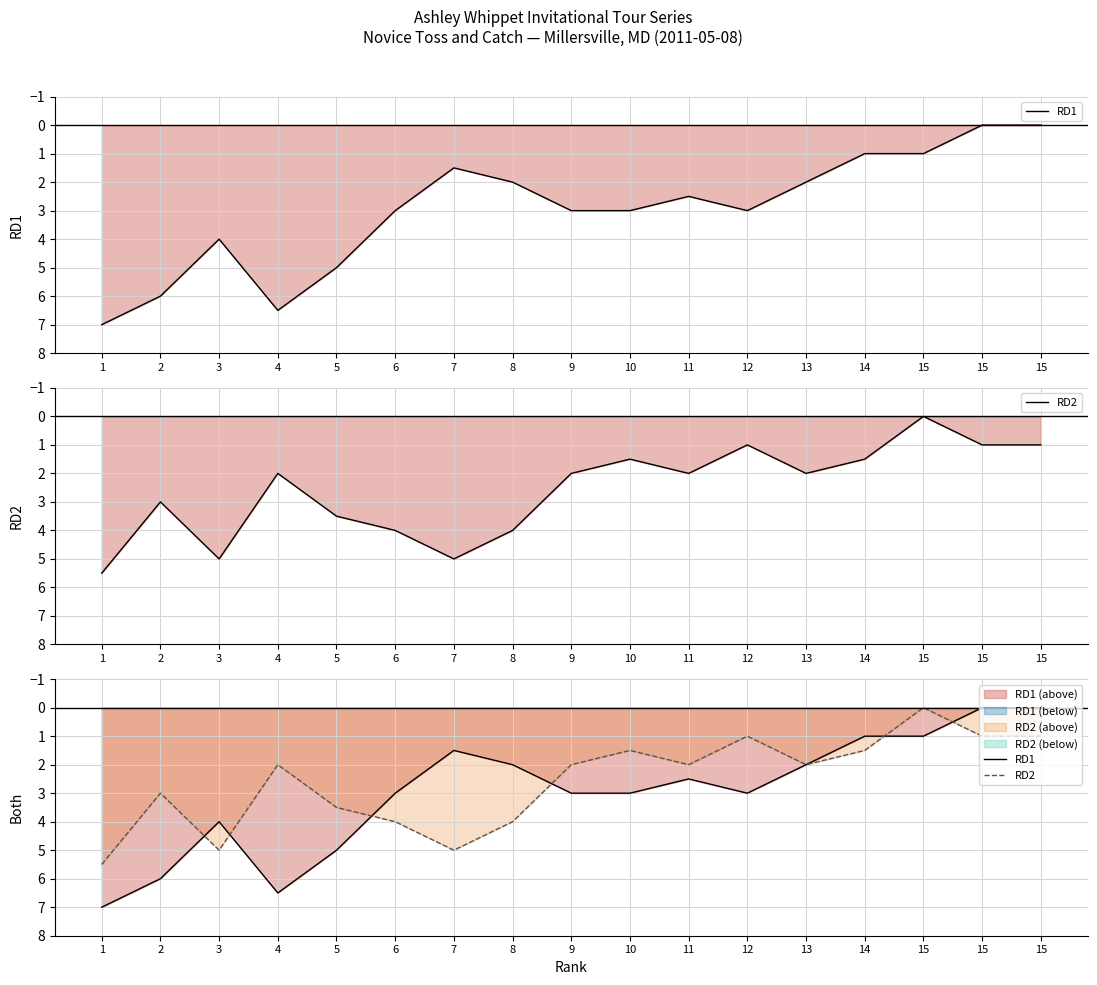

In RD2, how many points are lower than both neighbors (excluding endpoints)?

5